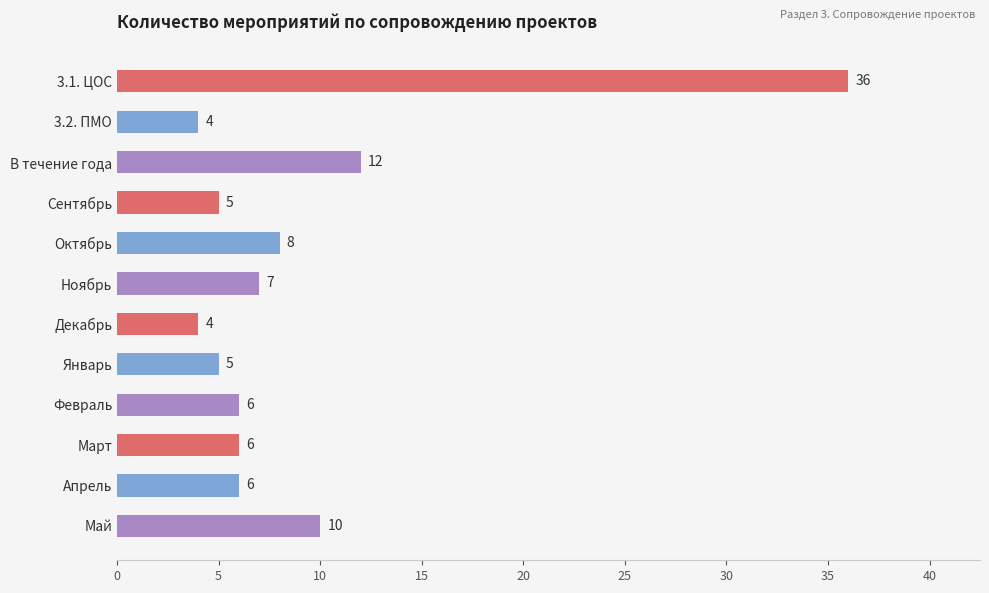

True or false: the data shows 22 at 3.1. ЦОС.

False